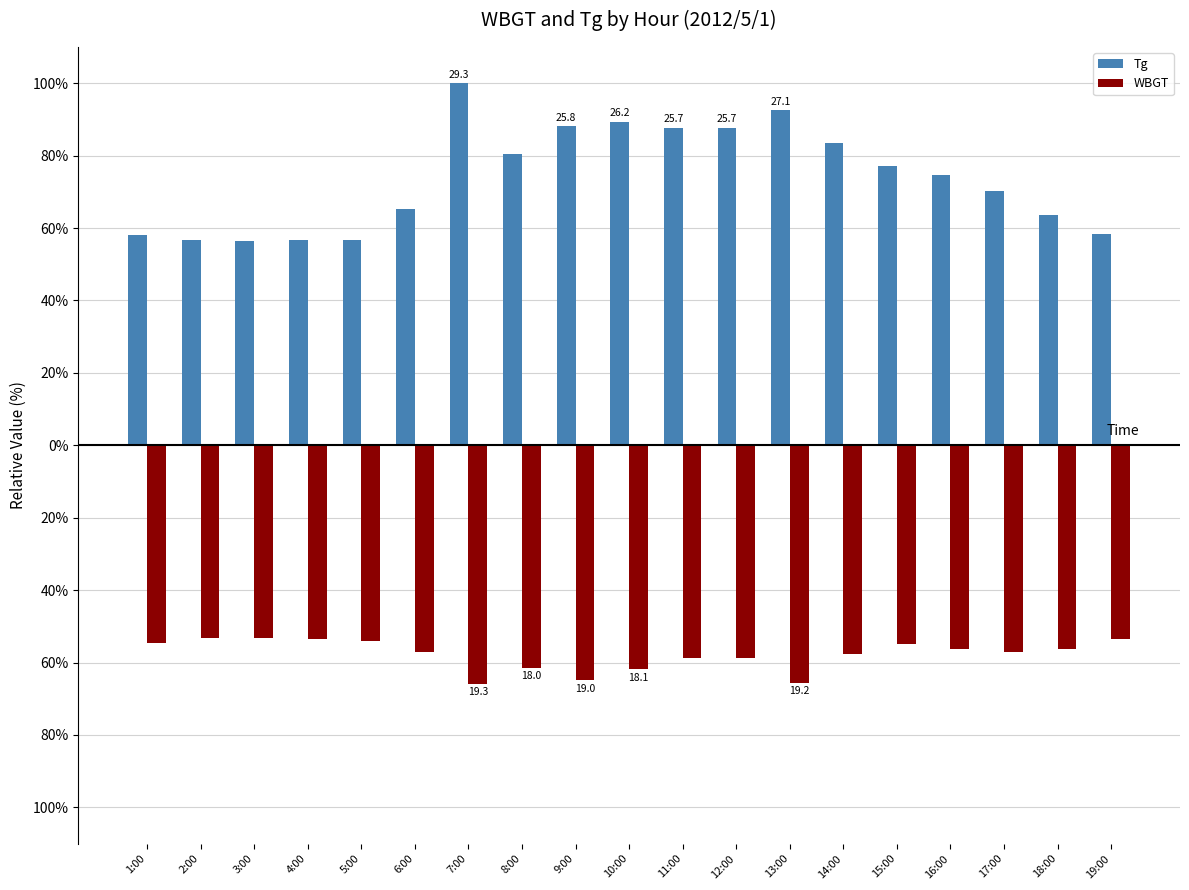

Which series has the largest range (max minus min)?

Tg